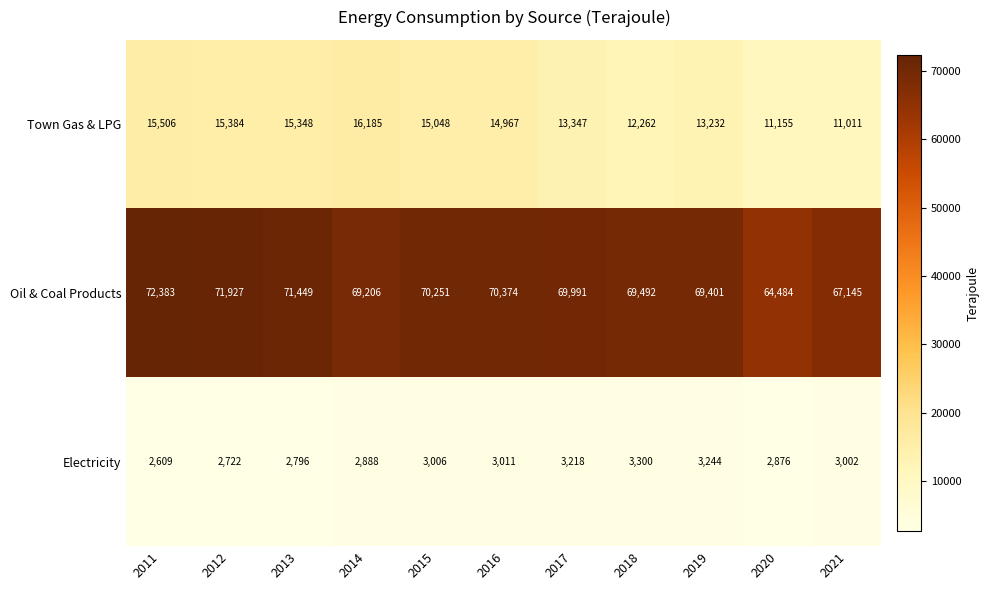

What is the maximum value shown in the chart?

72383